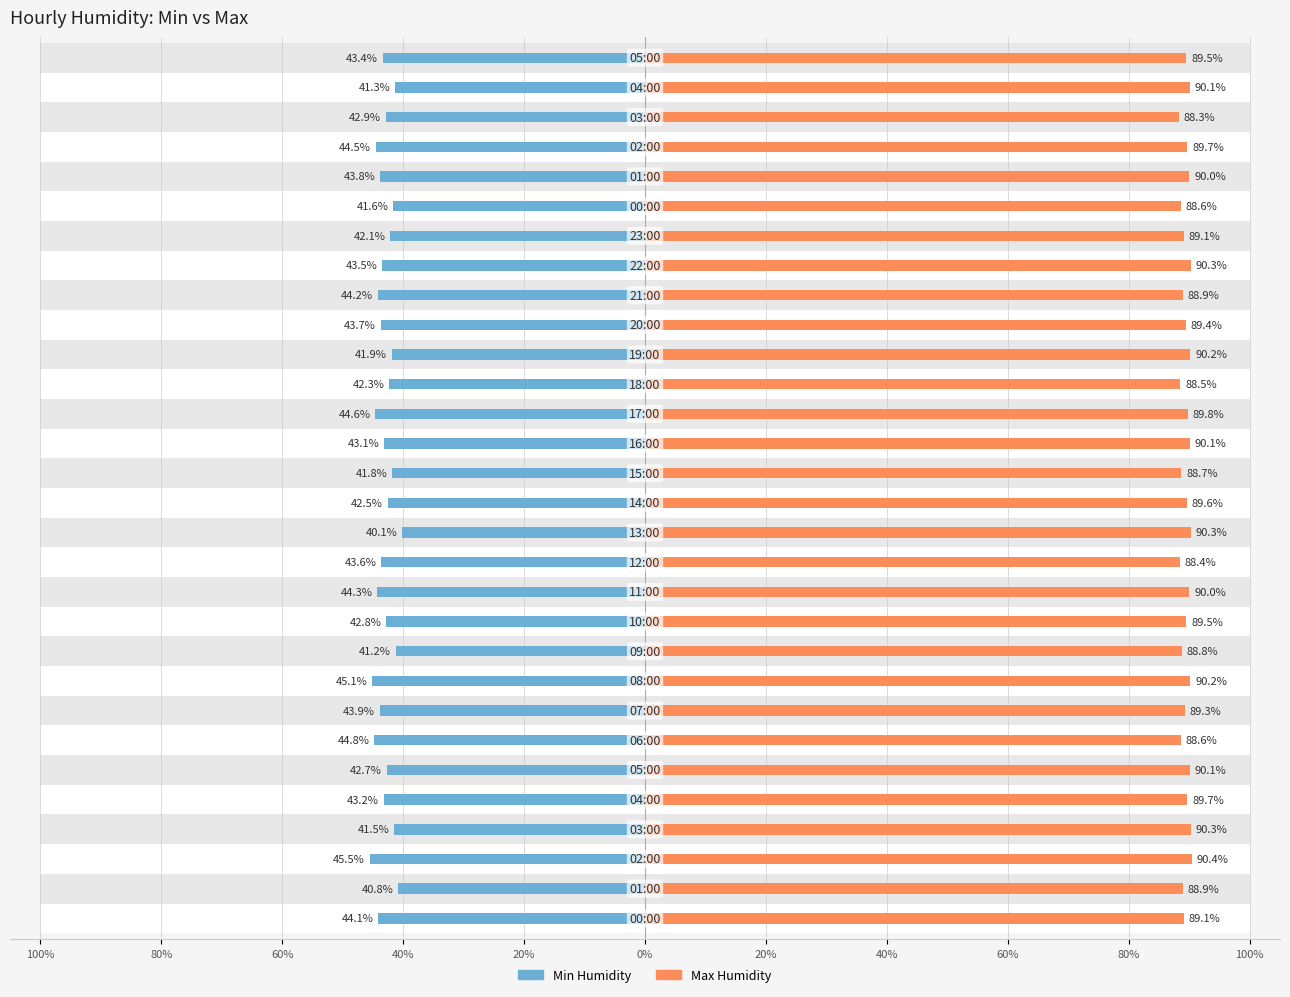

Rank the series at 29 from highest to lowest value.

Max Humidity, Min Humidity